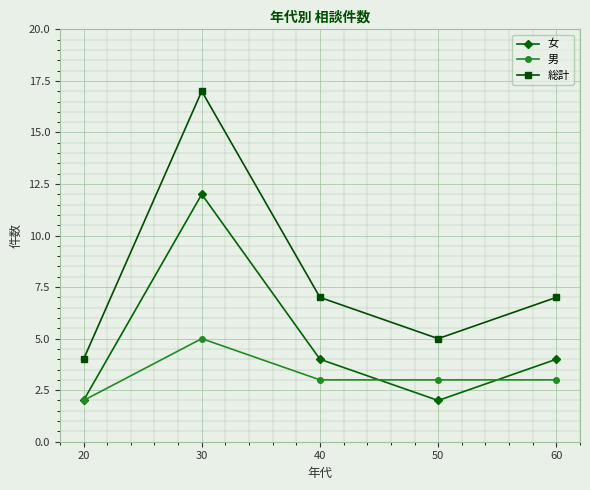

List the series in order of their overall mean, highest first.

総計, 女, 男